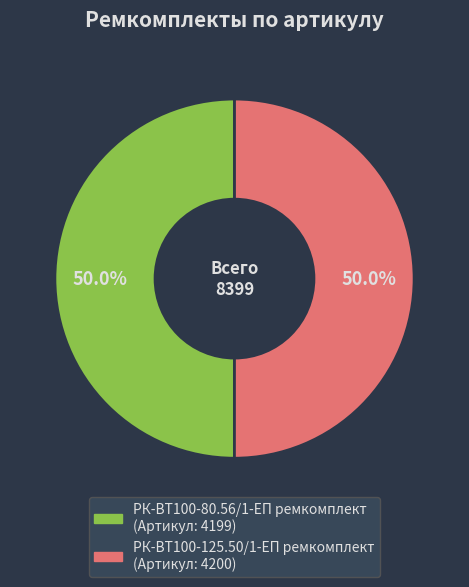

Combined, do РК-ВТ100-125.50/1-ЕП ремкомплект and РК-ВТ100-80.56/1-ЕП ремкомплект account for over 50%?

Yes